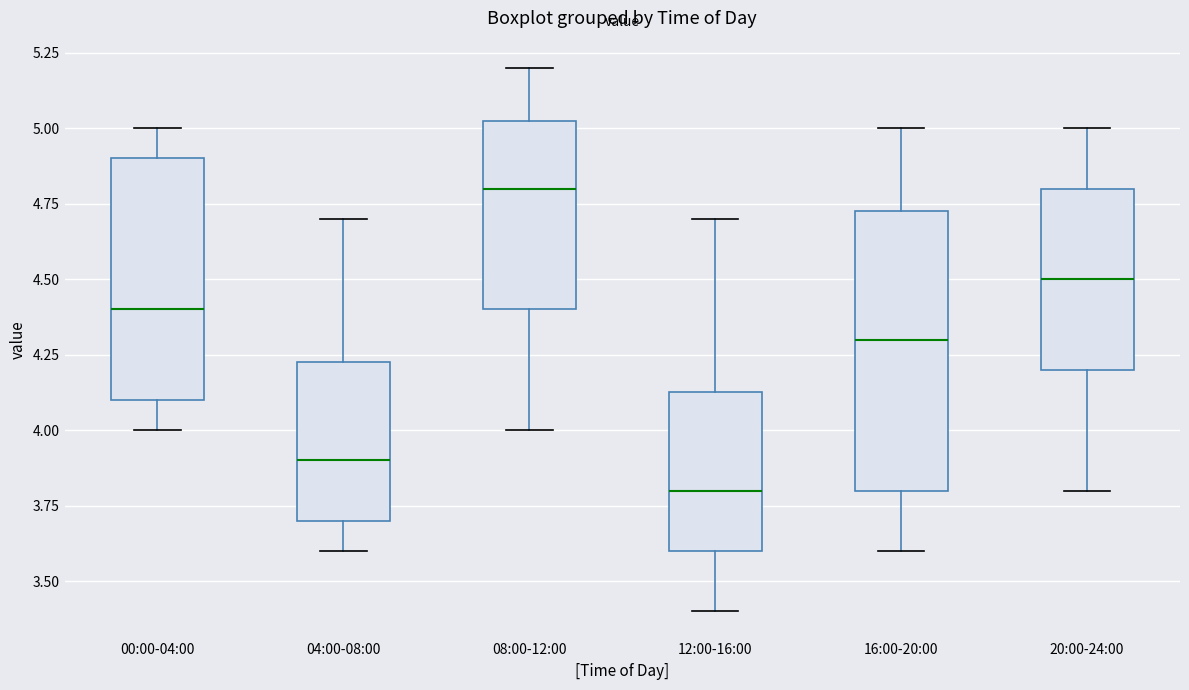

Where does the upper whisker of the box for 12:00-16:00 end on the y-axis? The values are not printed on the chart, so give them approximately, as read against the axis.

4.70